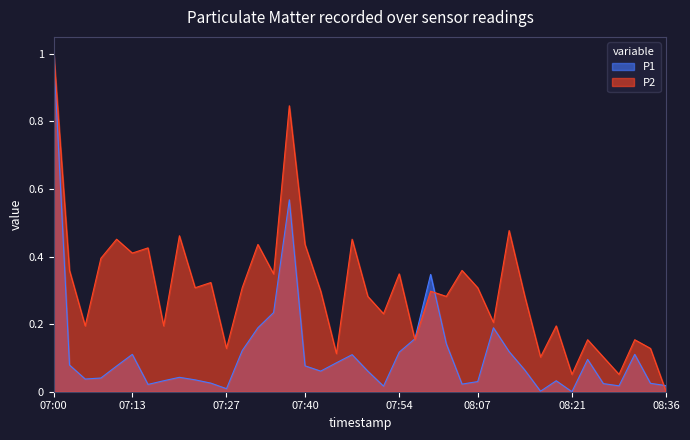

What is the label of the 33rd point from the right?

07:18